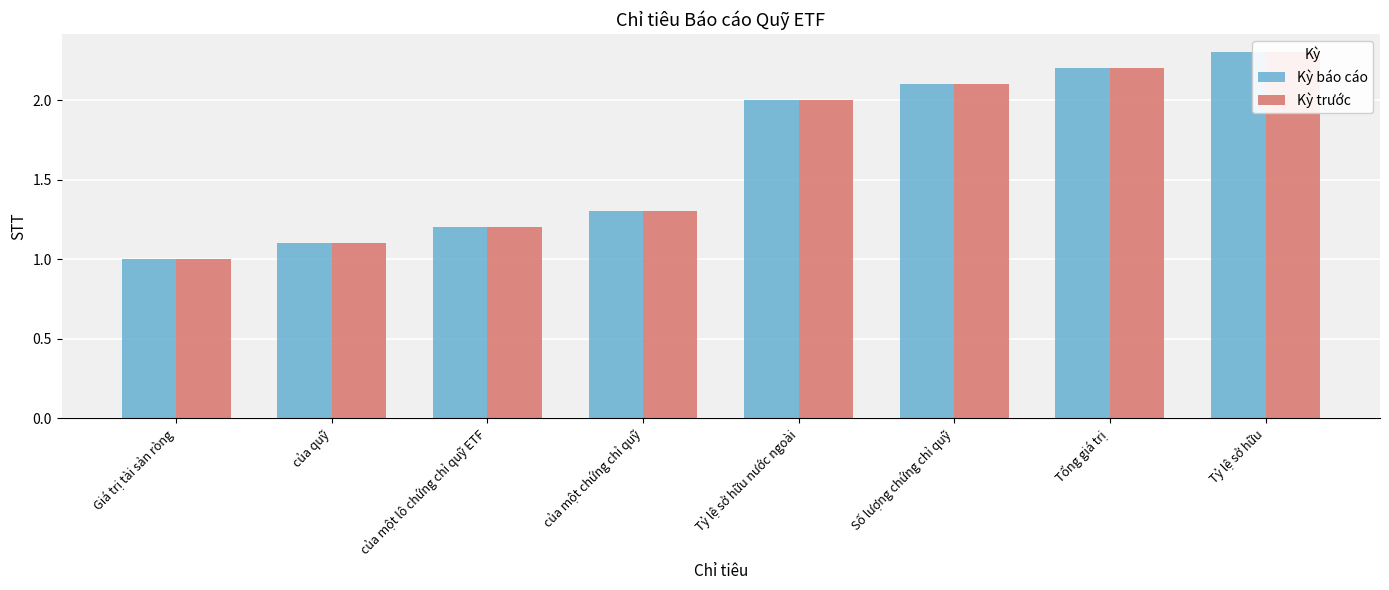

Which series changed the most between Giá trị tài sản ròng and Tổng giá trị?

Kỳ báo cáo